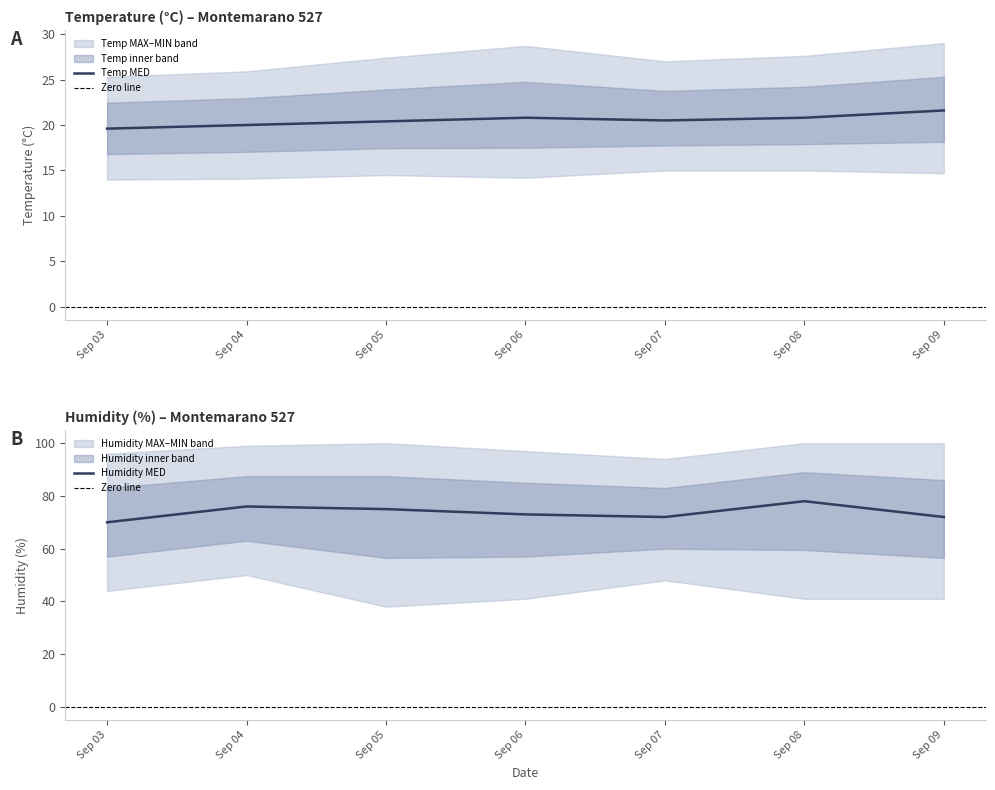

True or false: Humidity MED has a value of 113.9 at 2018-09-09.

False